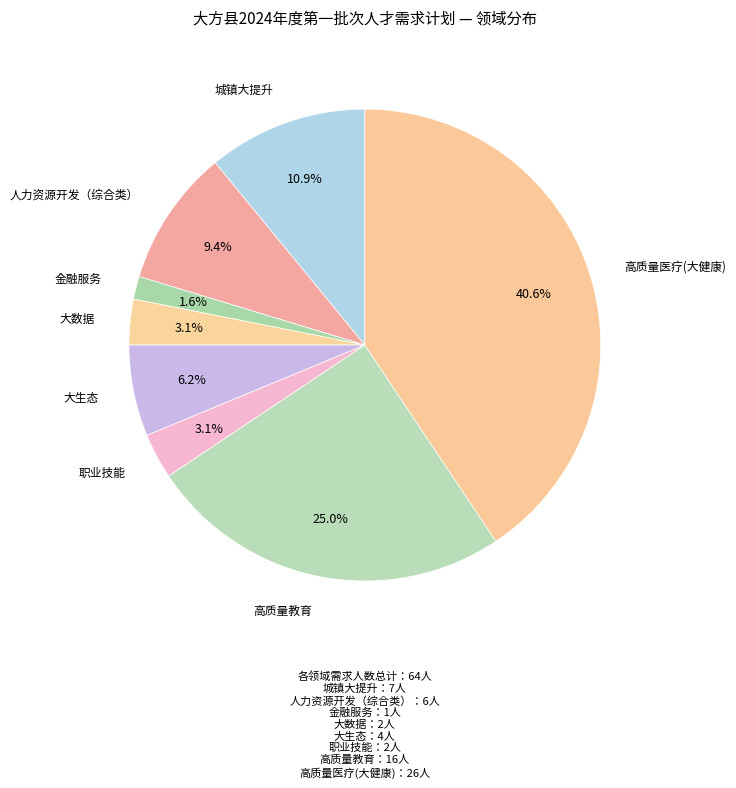

Count the number of slices in the pie.

8